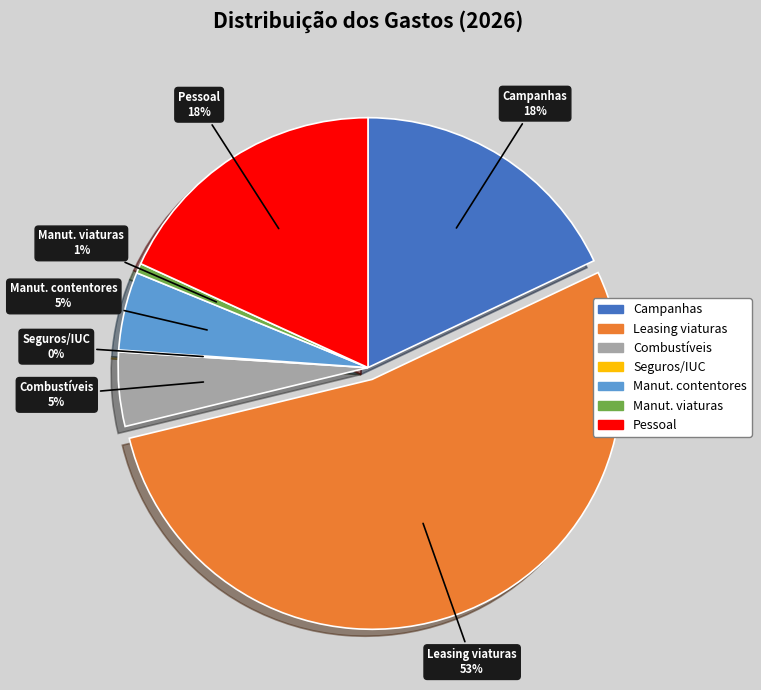

Is there any slice that represents more than half of the pie?

Yes